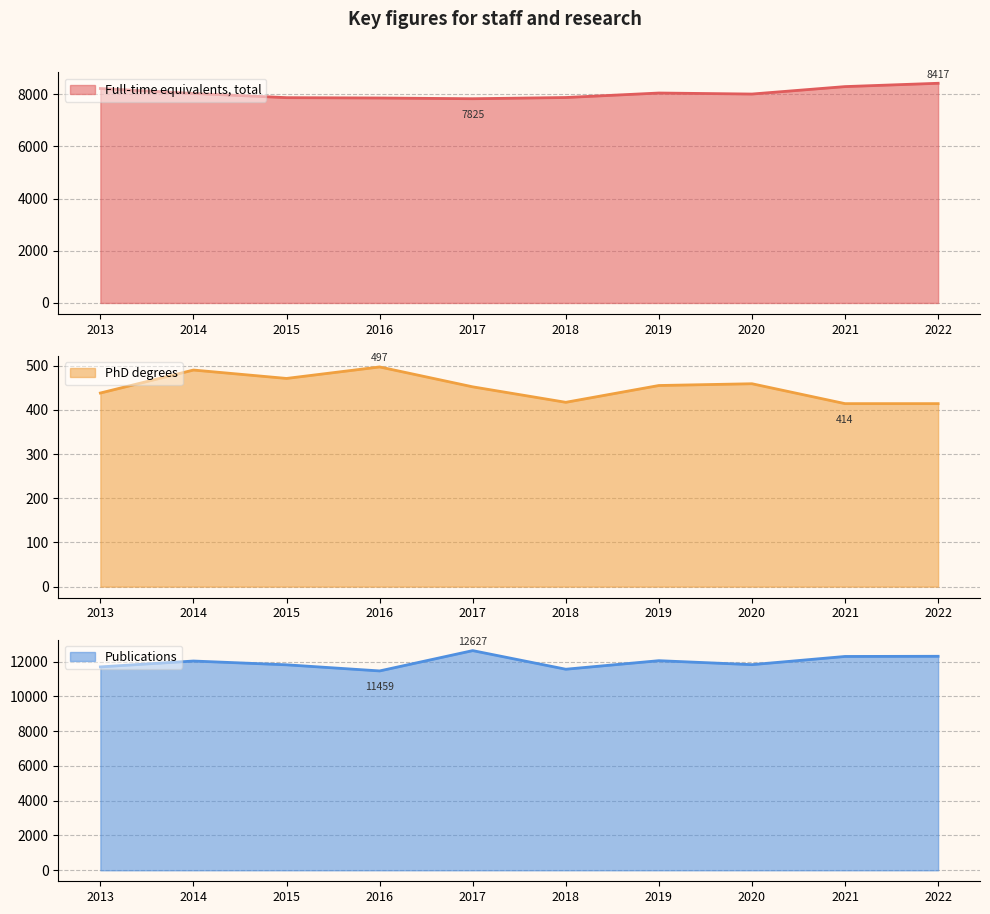

True or false: Publications and PhD degrees intersect in this chart.

False